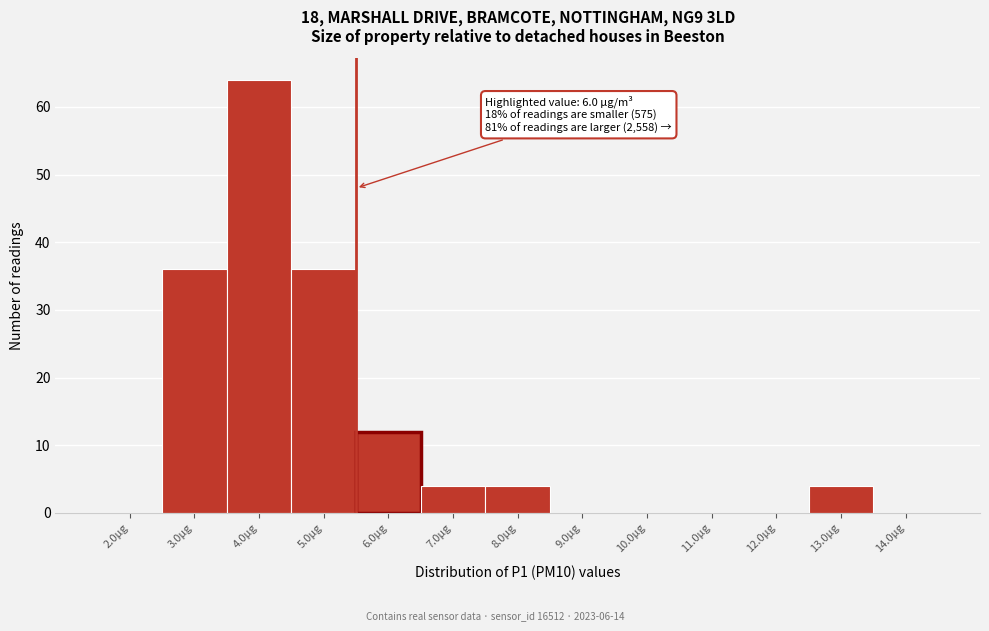

Reading left to right, what are all the values shown in this chart?

2.0µg=0	3.0µg=36	4.0µg=64	5.0µg=36	6.0µg=12	7.0µg=4	8.0µg=4	9.0µg=0	10.0µg=0	11.0µg=0	12.0µg=0	13.0µg=4	14.0µg=0